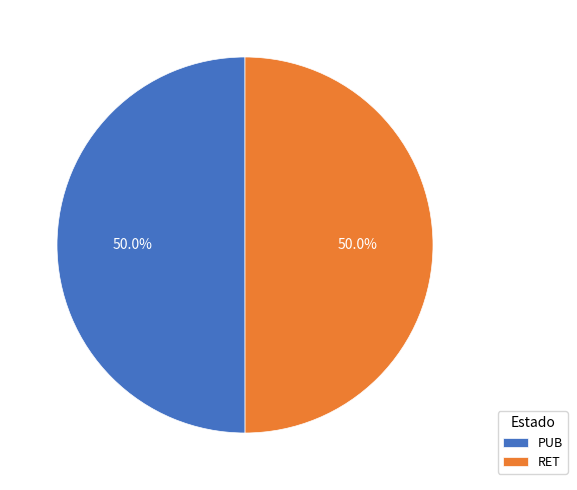

The PUB slice represents 50% of the pie. True or false?

True